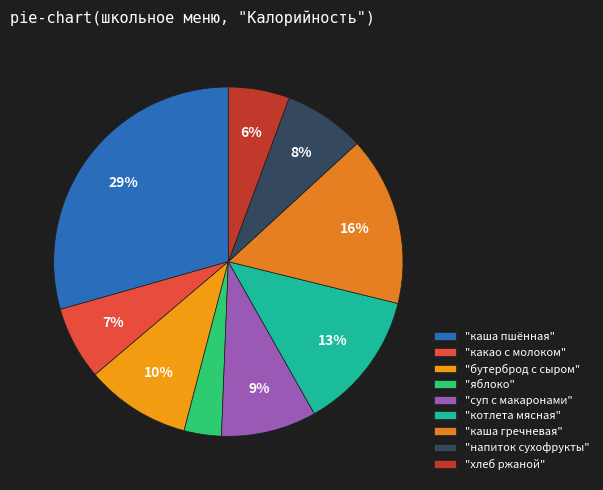

Count the number of slices in the pie.

9